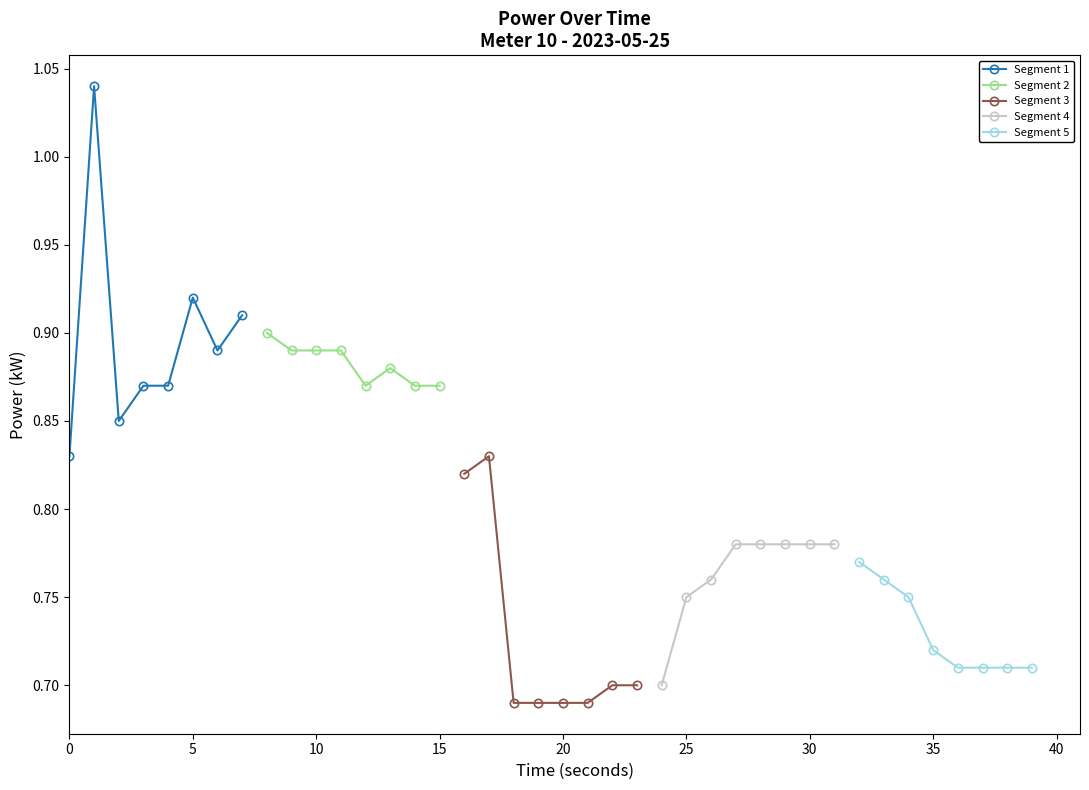

How many Segment 1 values are between 0 and 1?

7